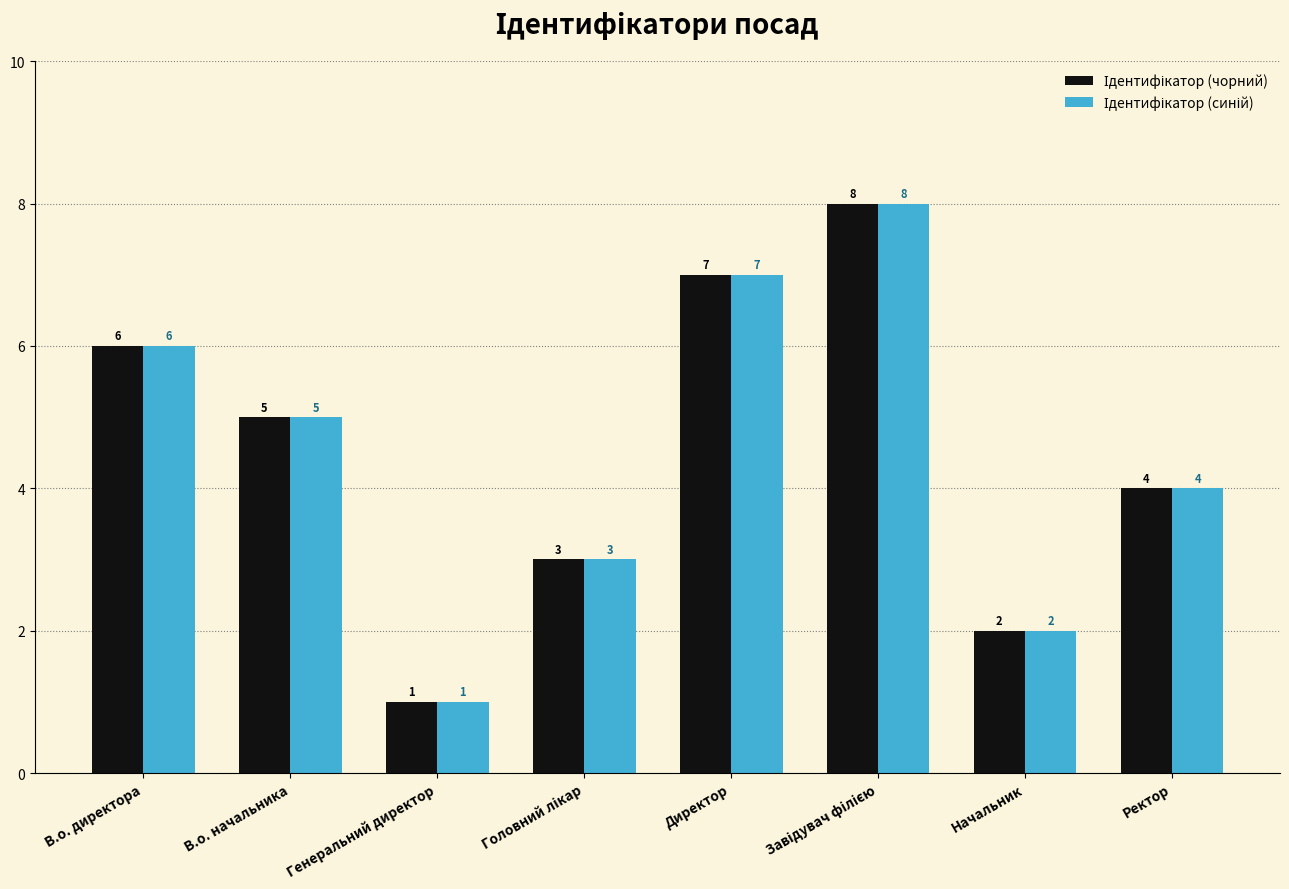

What is the total value across all series at В.о. директора?

12